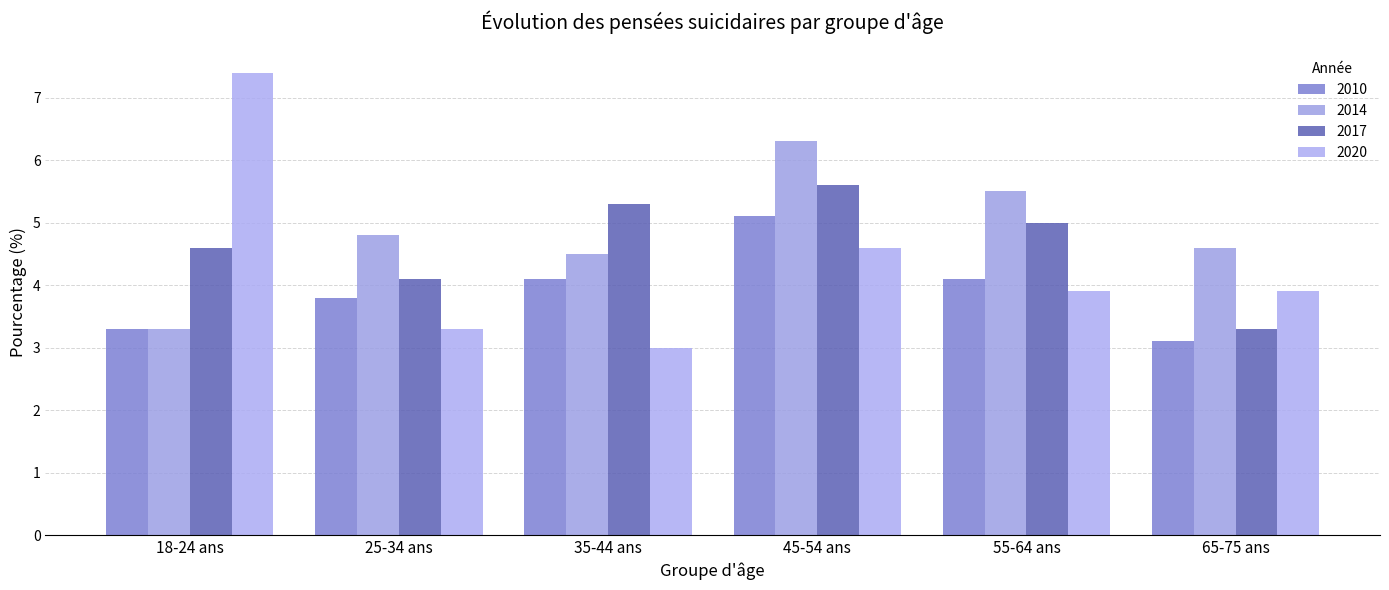

What is the value of the 2020 bar at the 1st from the left?

7.4